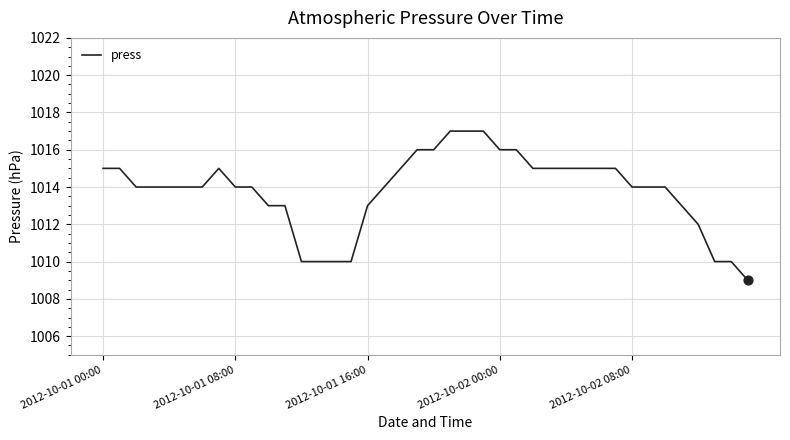

What is the maximum value shown in the chart?

1017